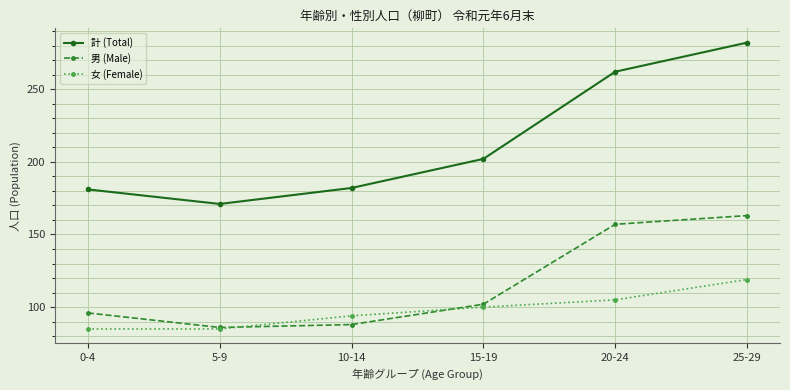

Read the 女 (Female) value at 10-14.

94